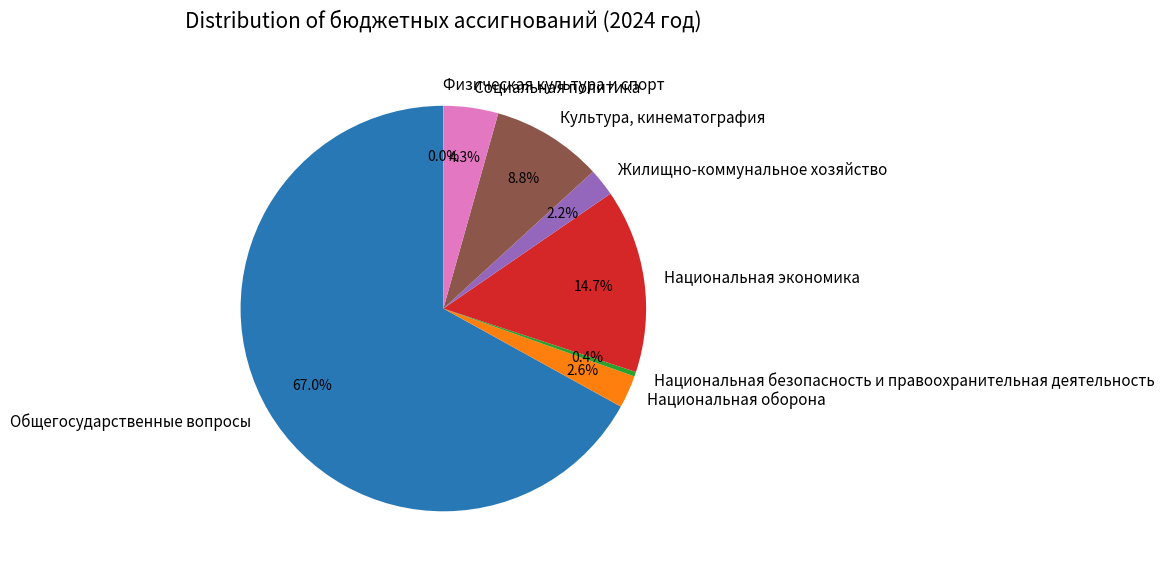

Is there a majority slice in this chart?

Yes